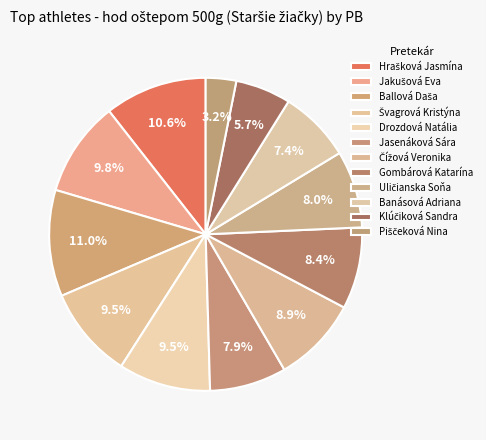

How many slices are in this pie chart?

12